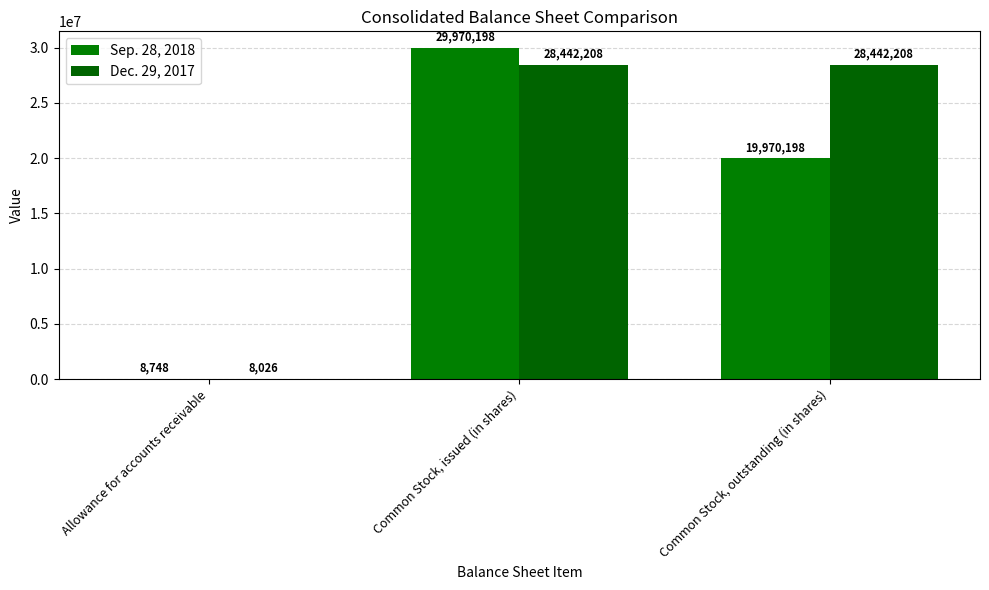

What is the label of the 2nd bar from the right?

Common Stock, issued (in shares)